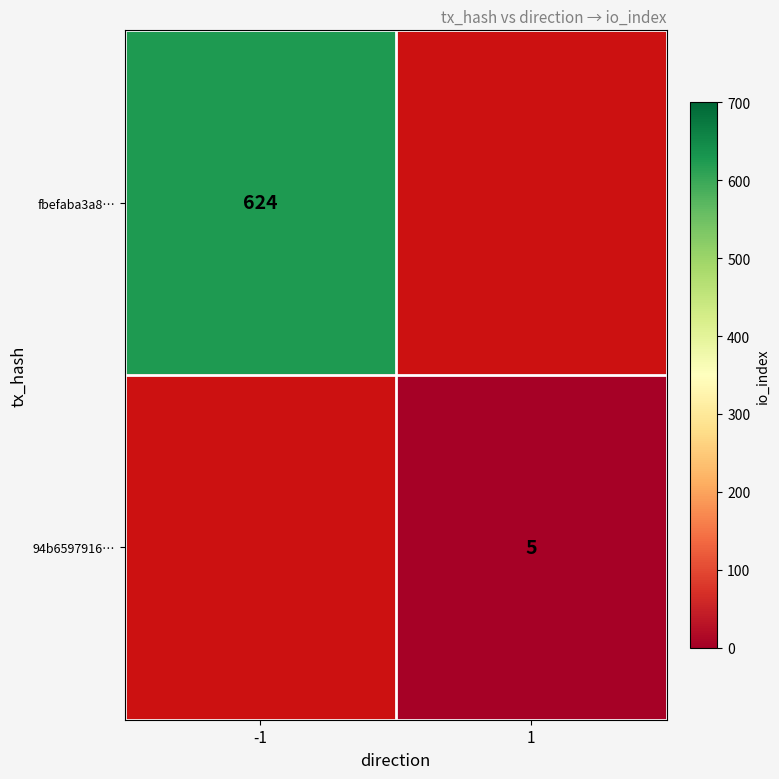

True or false: 94b6597916… has a value of 3 at 1.

False